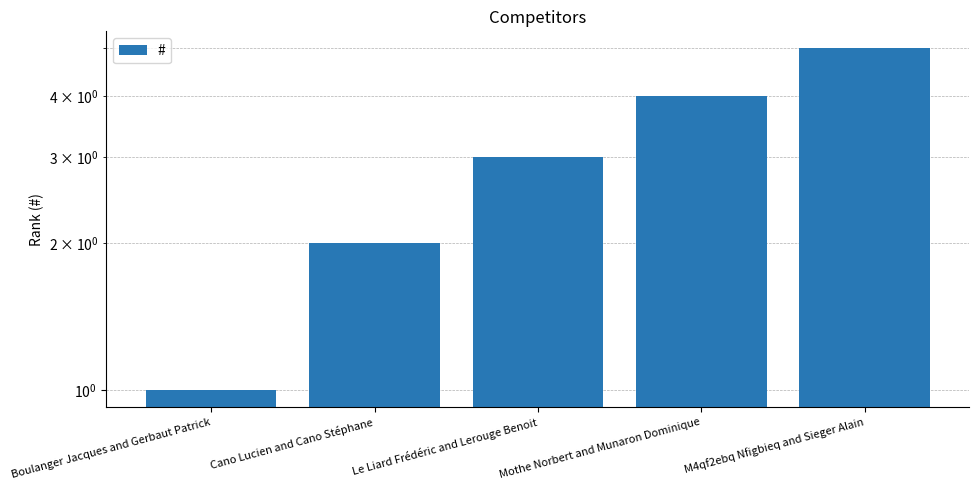

Where does the data first go above 3?

Mothe Norbert and Munaron Dominique